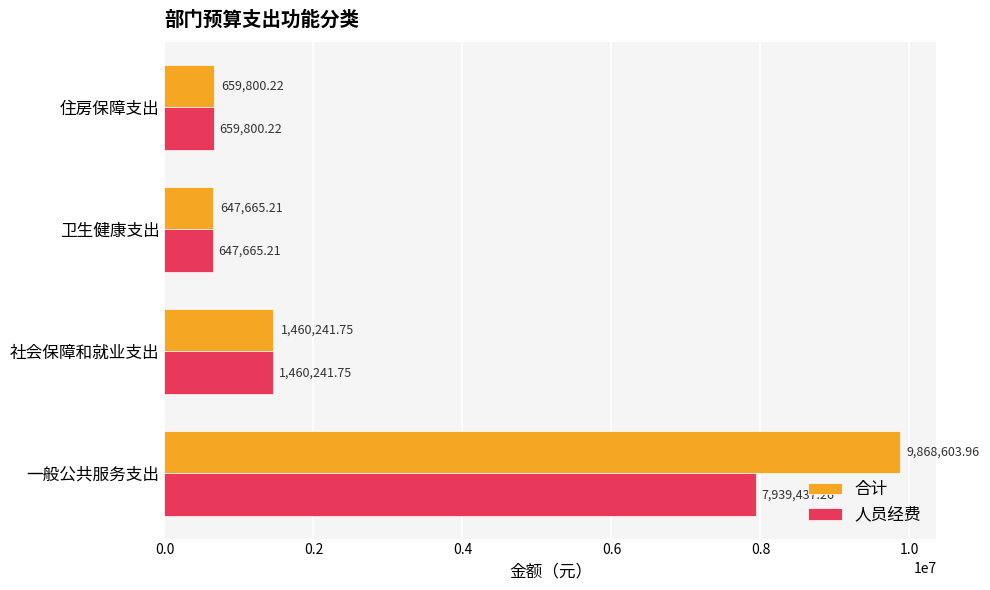

What are all the series names shown in the legend?

合计, 人员经费